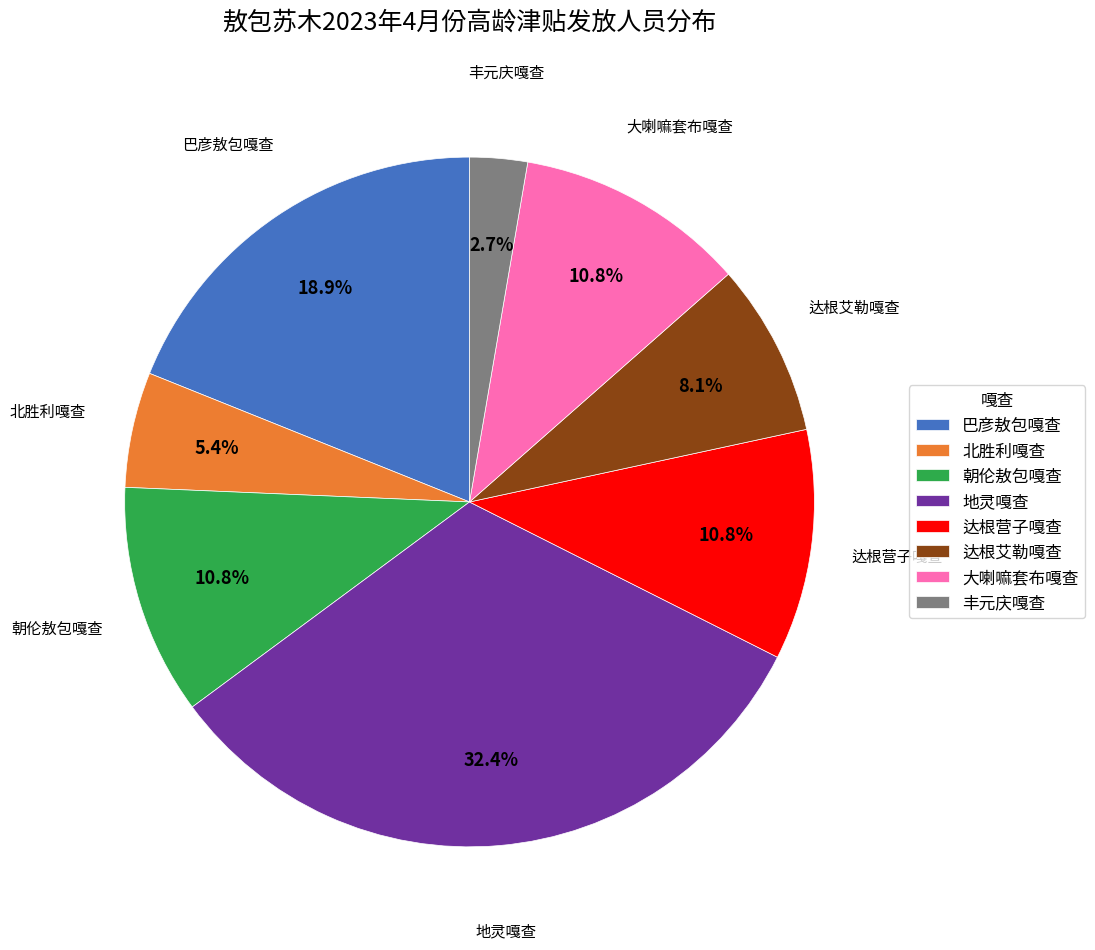

How much of the chart is everything except 达根营子嘎查?

89.2%